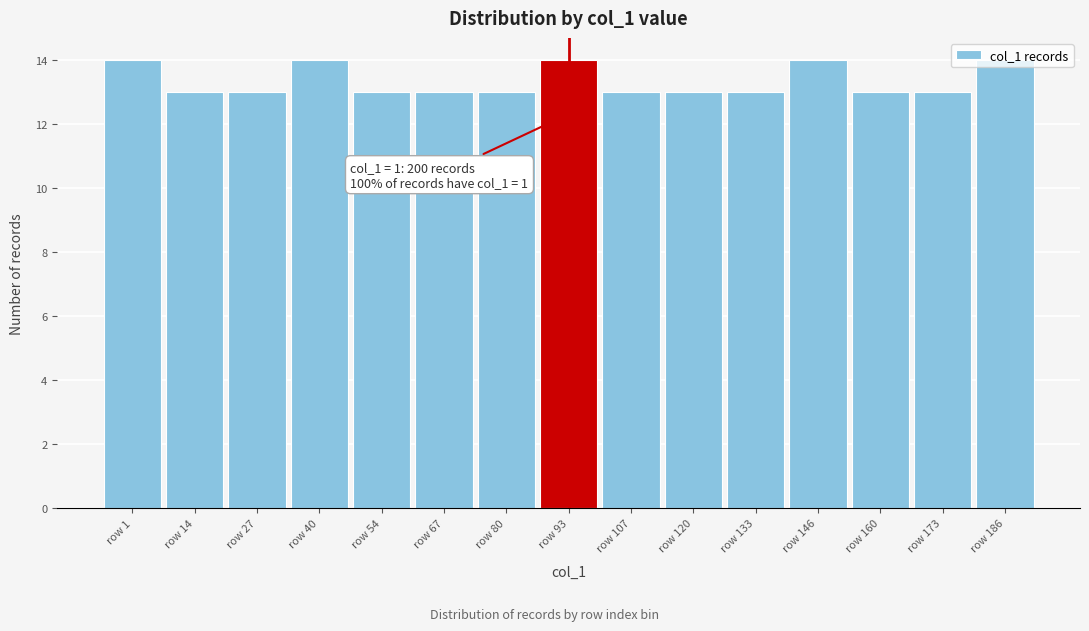

What is the value of the 9th bar from the left?

13